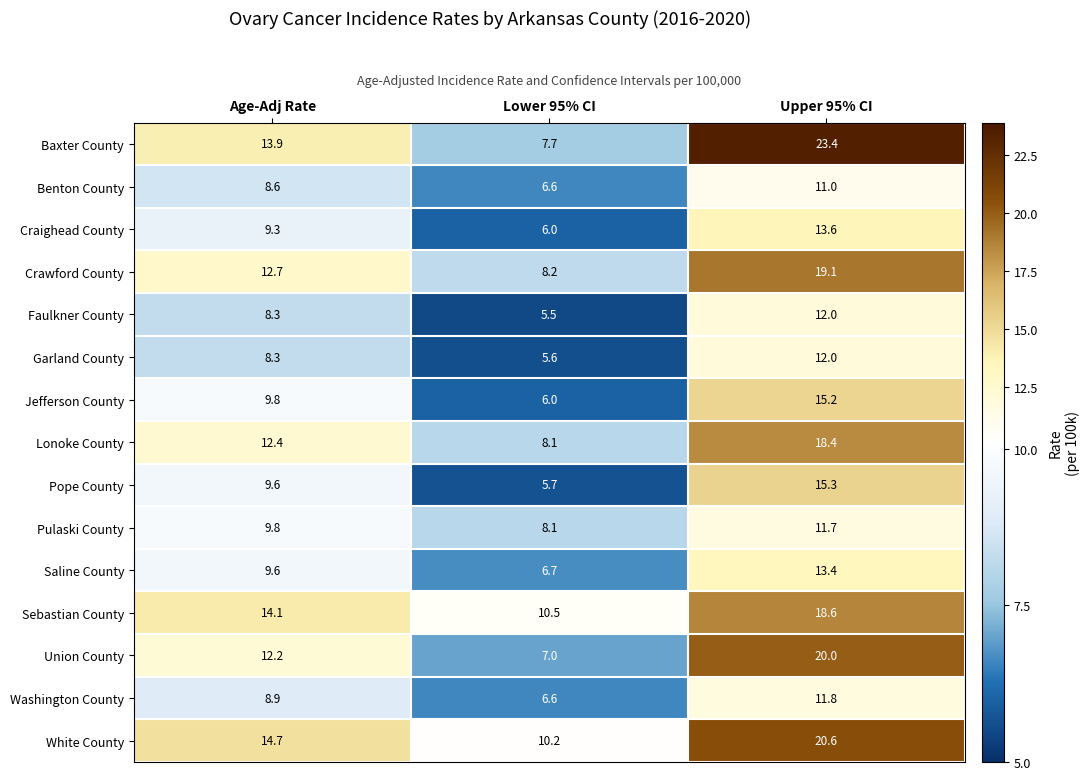

The value of Pope County at Age-Adj Rate is 16.0. True or false?

False